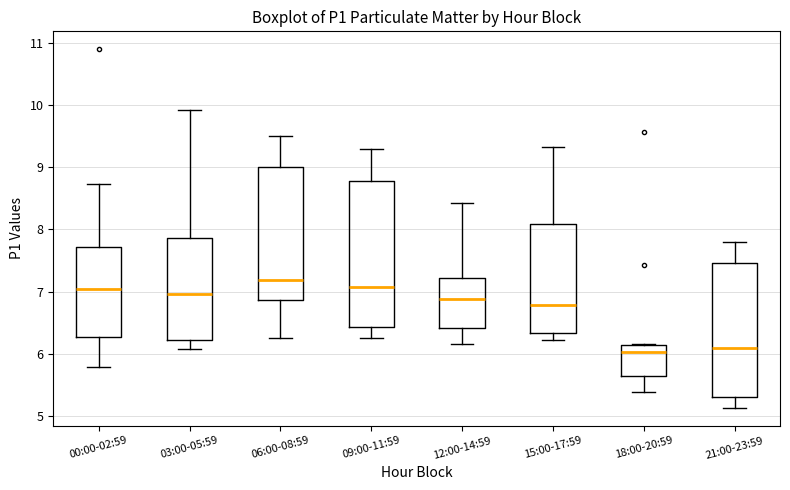

Where does the upper whisker of the box for 00:00-02:59 end on the y-axis? The values are not printed on the chart, so give them approximately, as read against the axis.

8.7